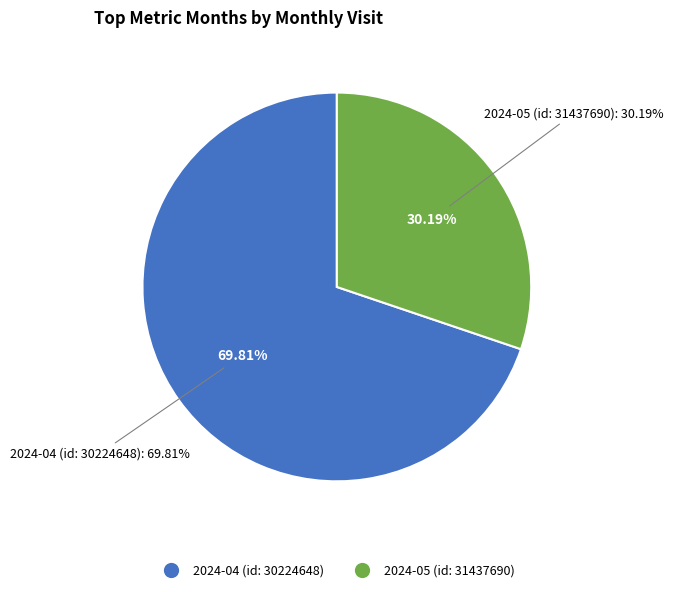

What percentage is the 2024-04 (id: 30224648) slice, to the nearest percent?

70%